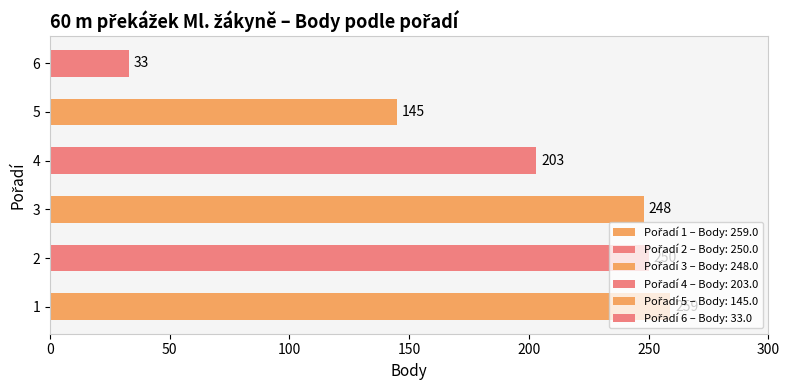

What is the maximum value shown in the chart?

259